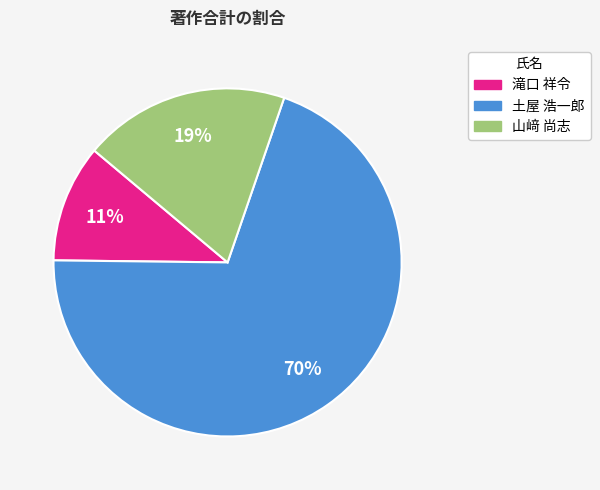

Count the number of slices in the pie.

3